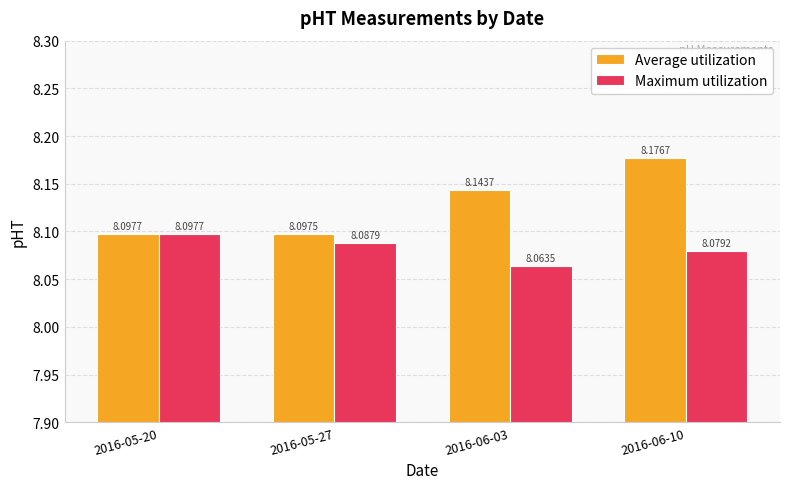

What are all the series names shown in the legend?

Average utilization, Maximum utilization